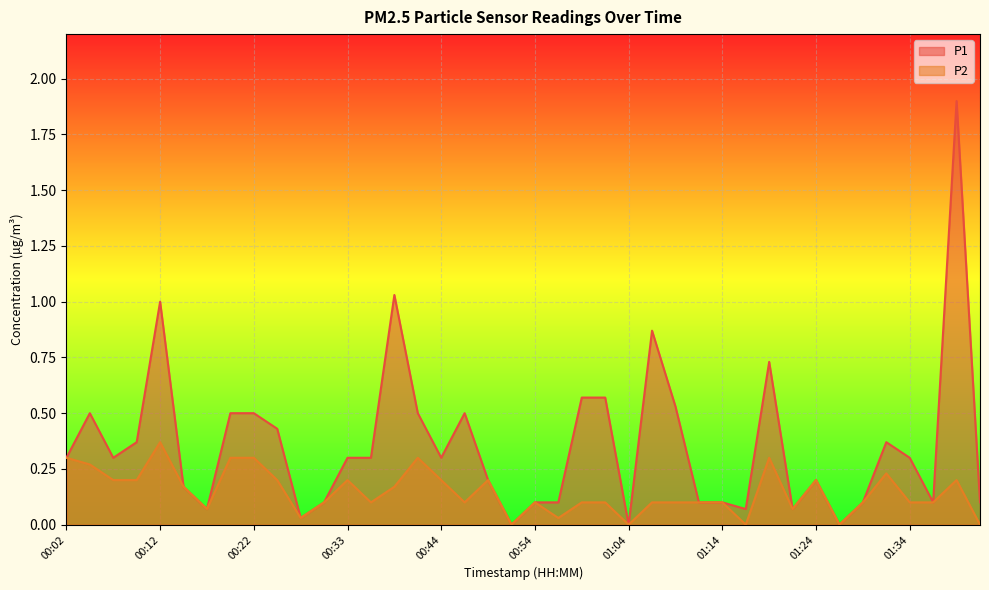

What position from the right is 01:06?

15